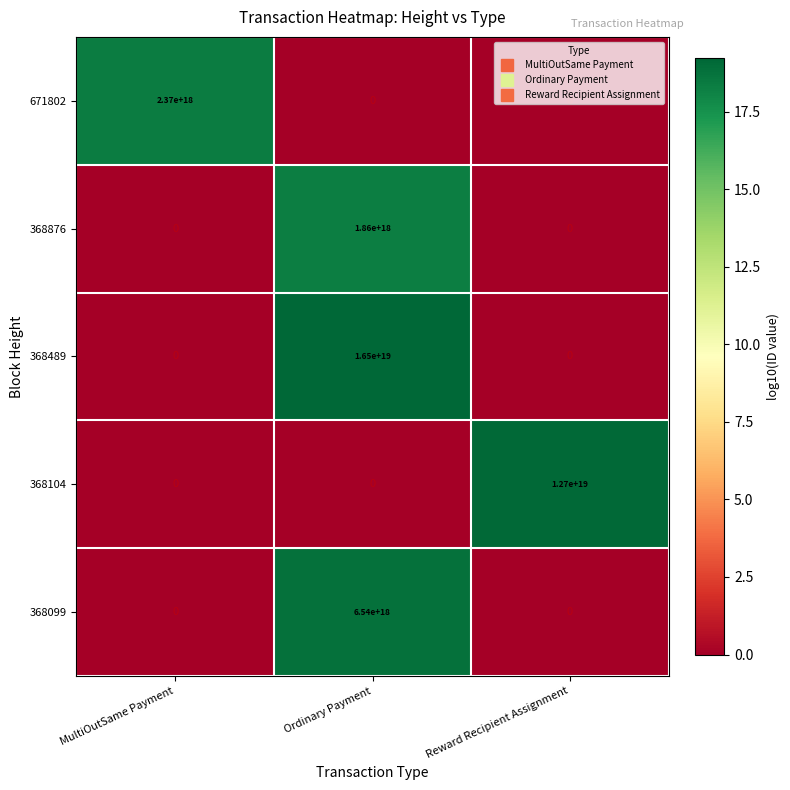

How many data points does each series have?

3